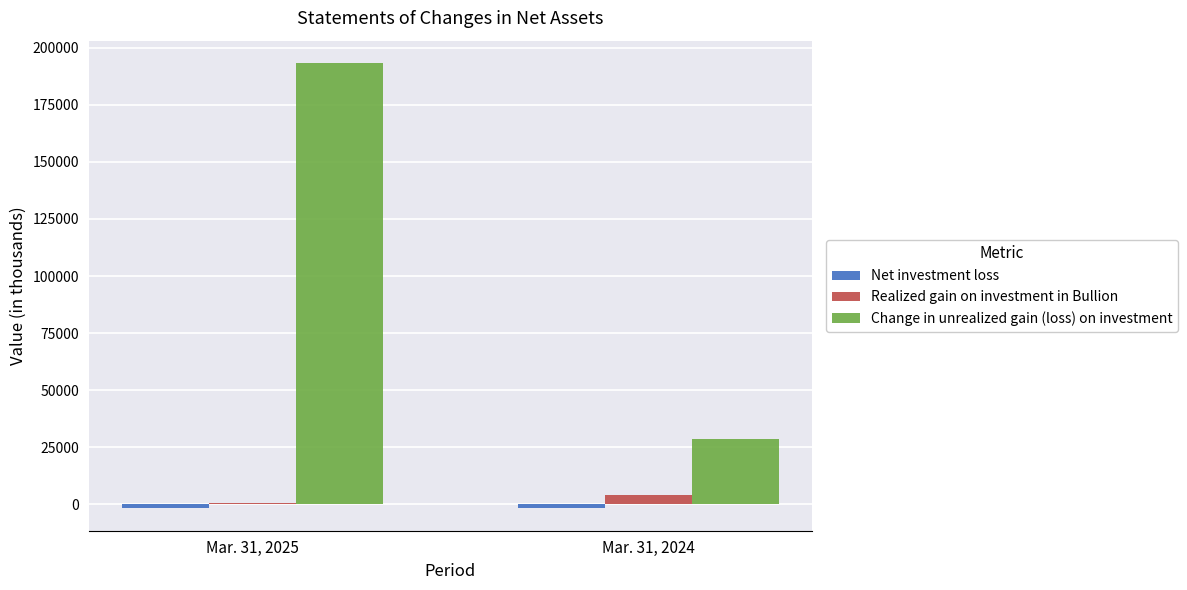

Which category has the highest value across all series?

Mar. 31, 2025